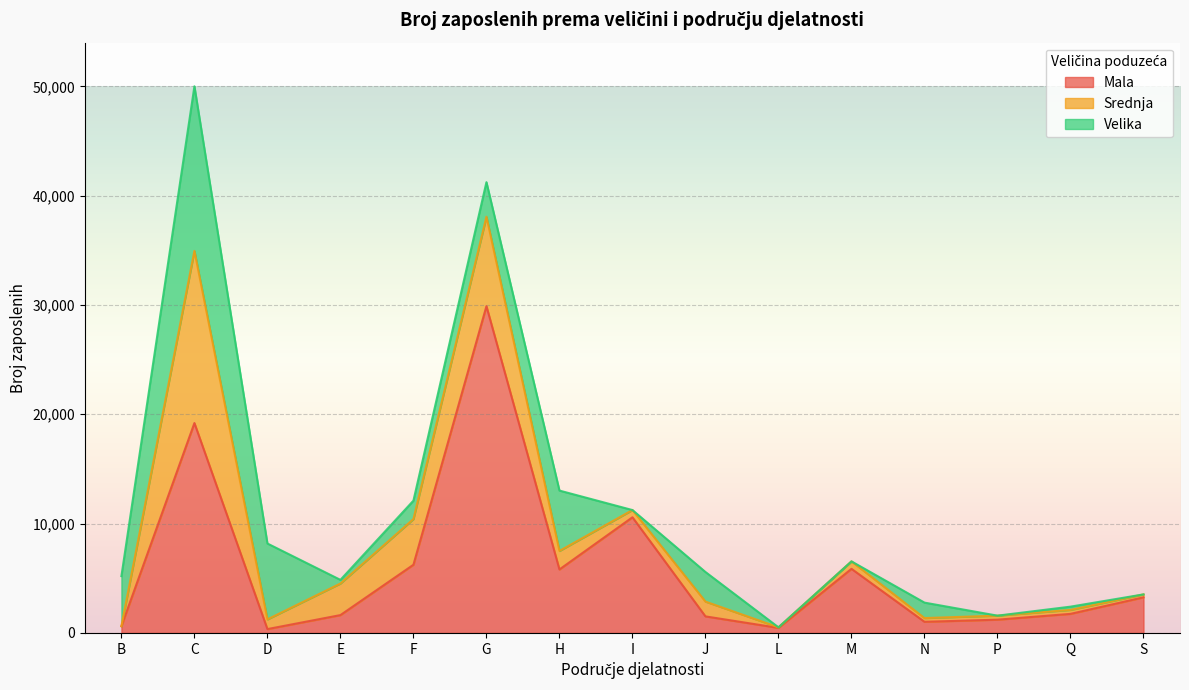

Rank the series at P from lowest to highest value.

Velika, Srednja, Mala